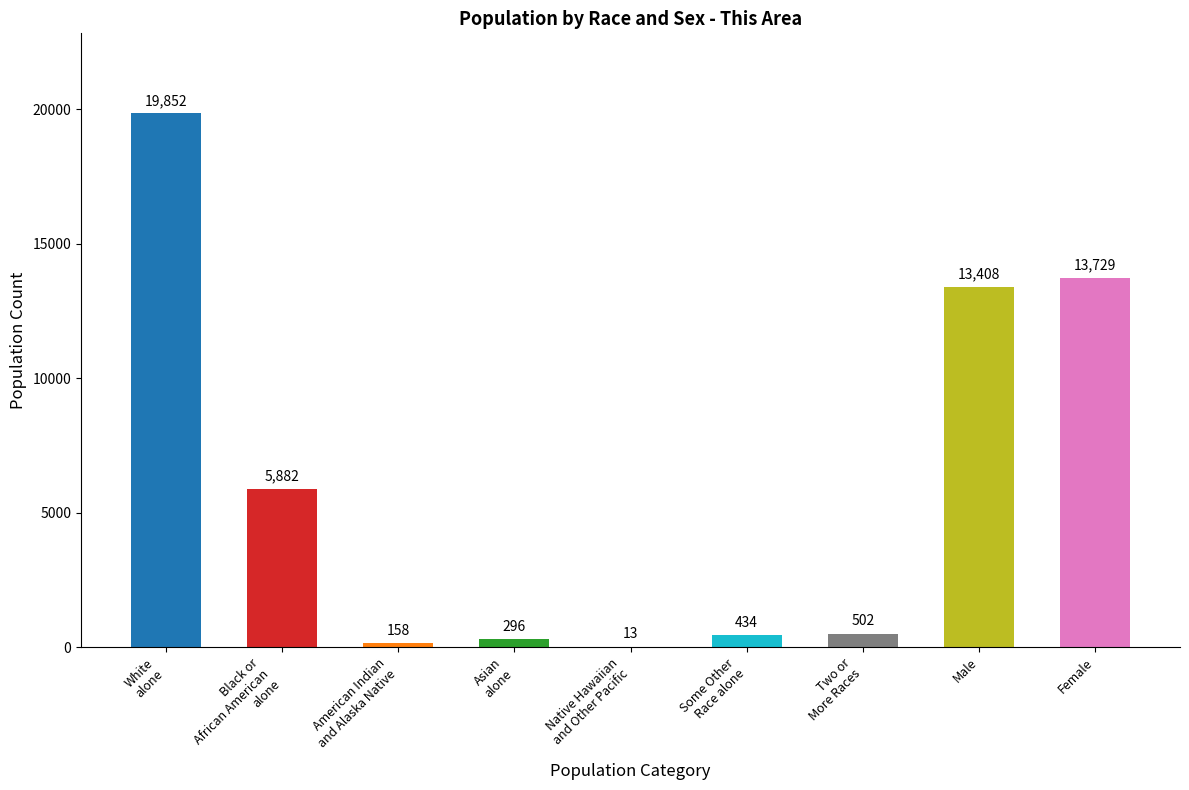

Where is the data nearest to the value 9932?

Male